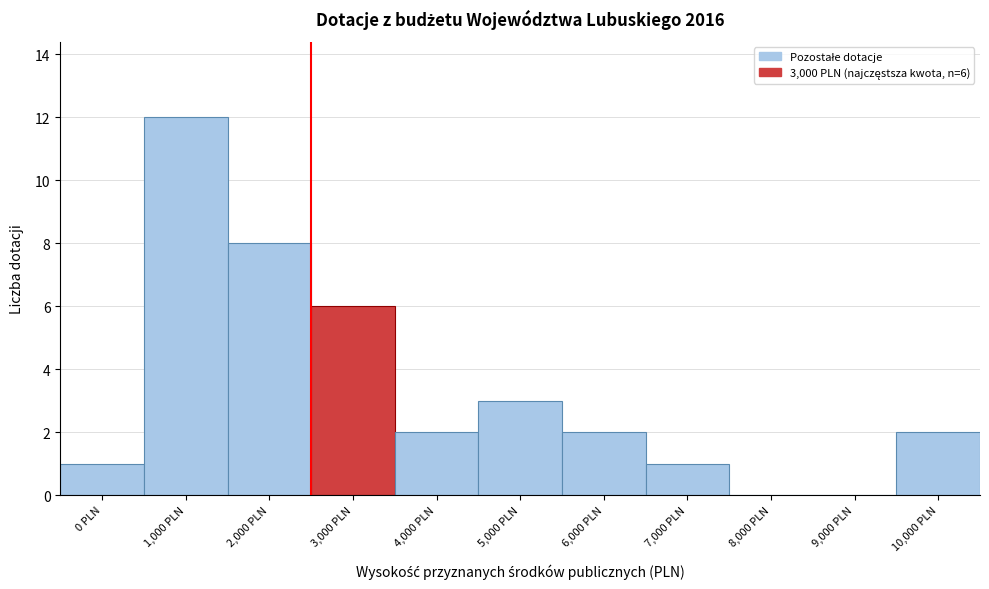

Reading left to right, what are all the values shown in this chart?

0 PLN=1	1,000 PLN=12	2,000 PLN=8	3,000 PLN=6	4,000 PLN=2	5,000 PLN=3	6,000 PLN=2	7,000 PLN=1	8,000 PLN=0	9,000 PLN=0	10,000 PLN=2